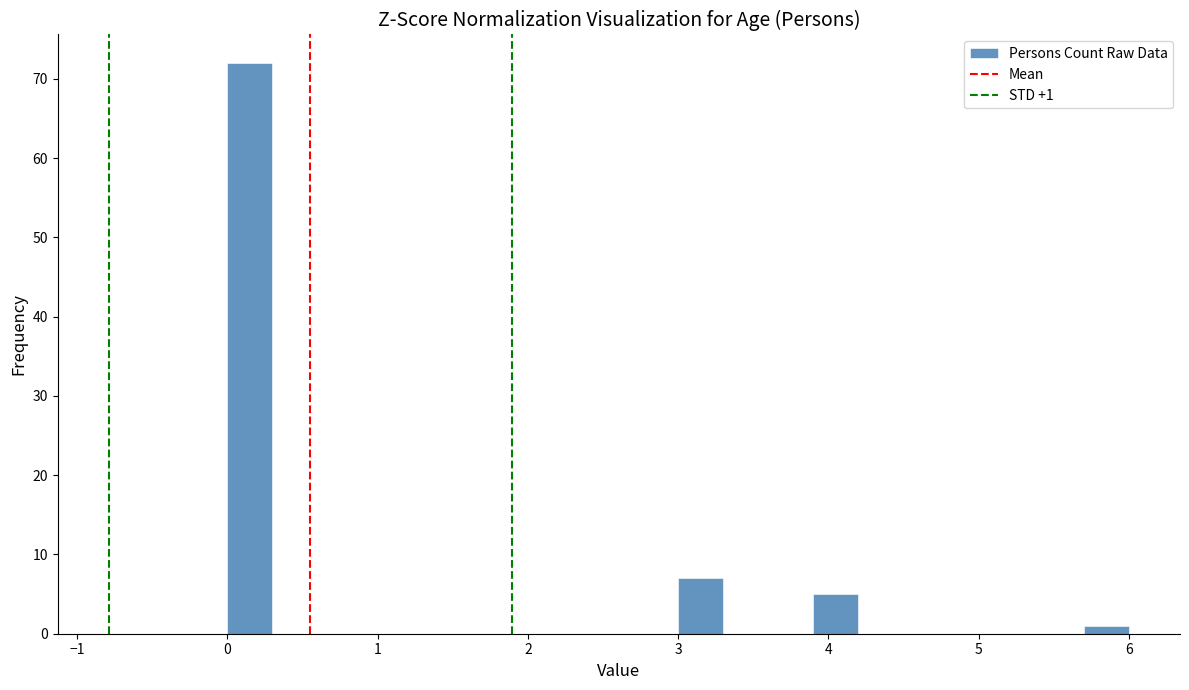

Read against the x-axis, roughly where is the centre of the tallest bar?

0.2